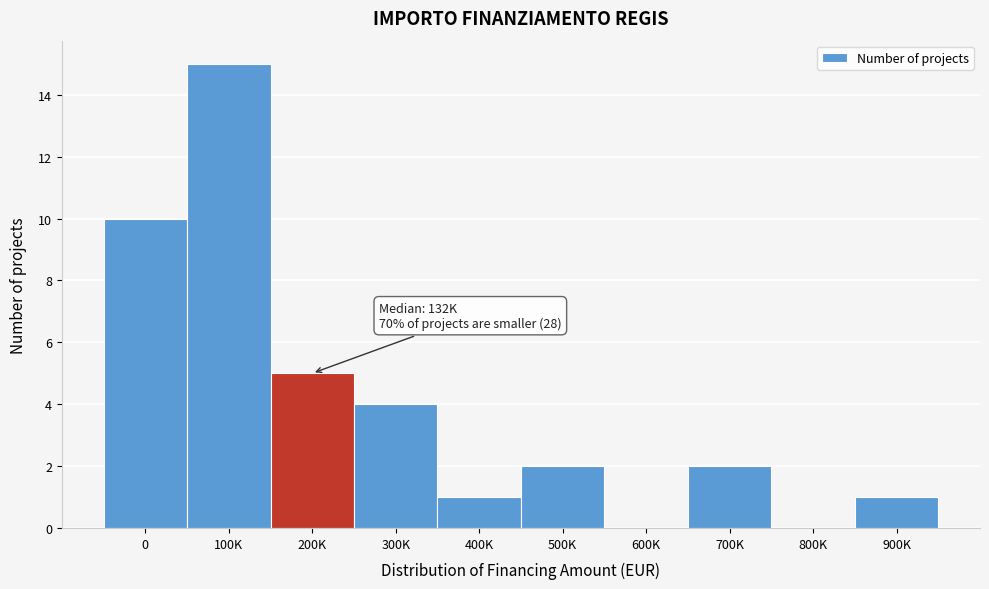

Reading left to right, what are all the values shown in this chart?

0=10	100K=15	200K=5	300K=4	400K=1	500K=2	600K=0	700K=2	800K=0	900K=1